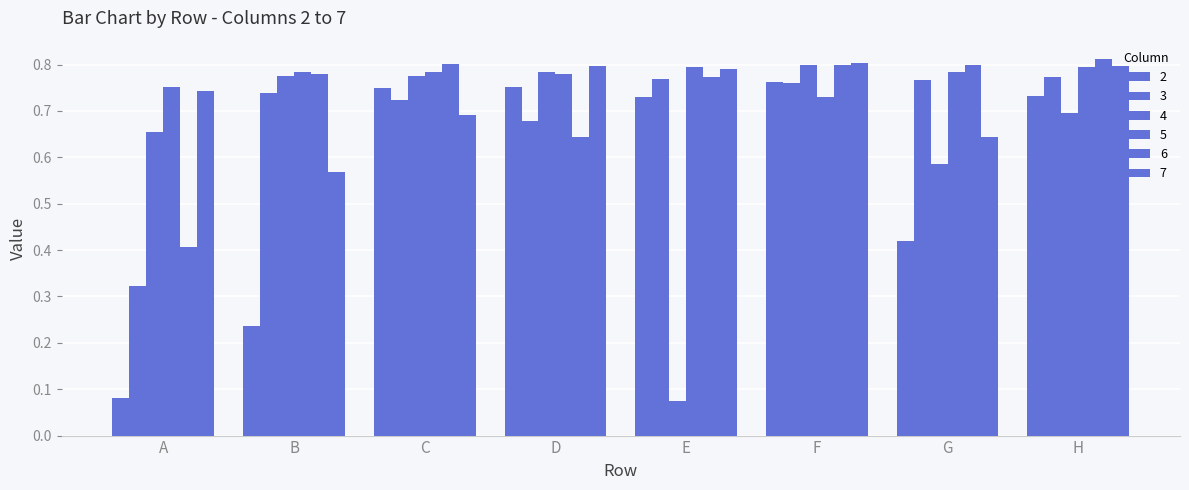

How many categories are shown in the chart?

8